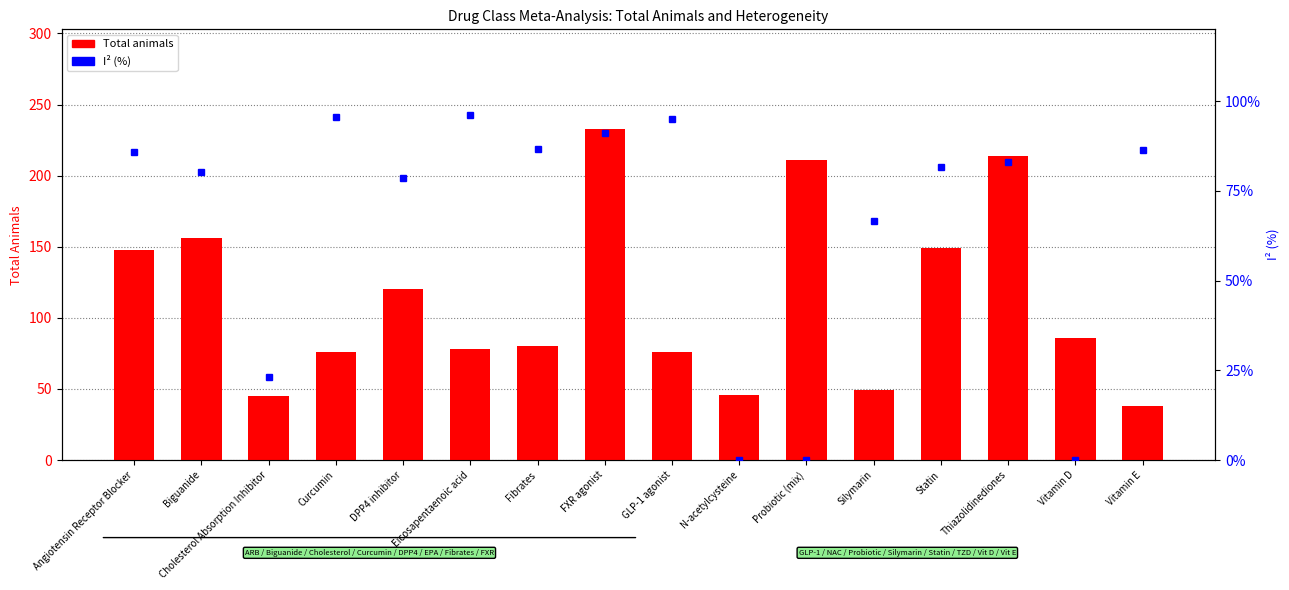

How many groups of bars are there?

16